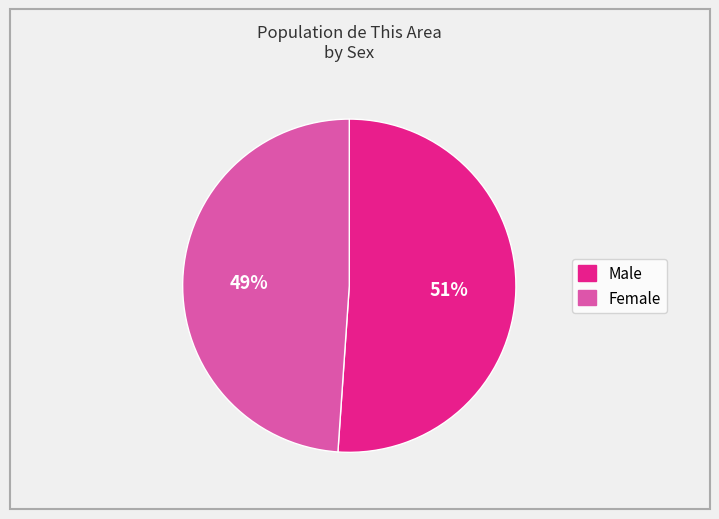

To the nearest percent, what is the difference between the largest and smallest slice percentages?

2%